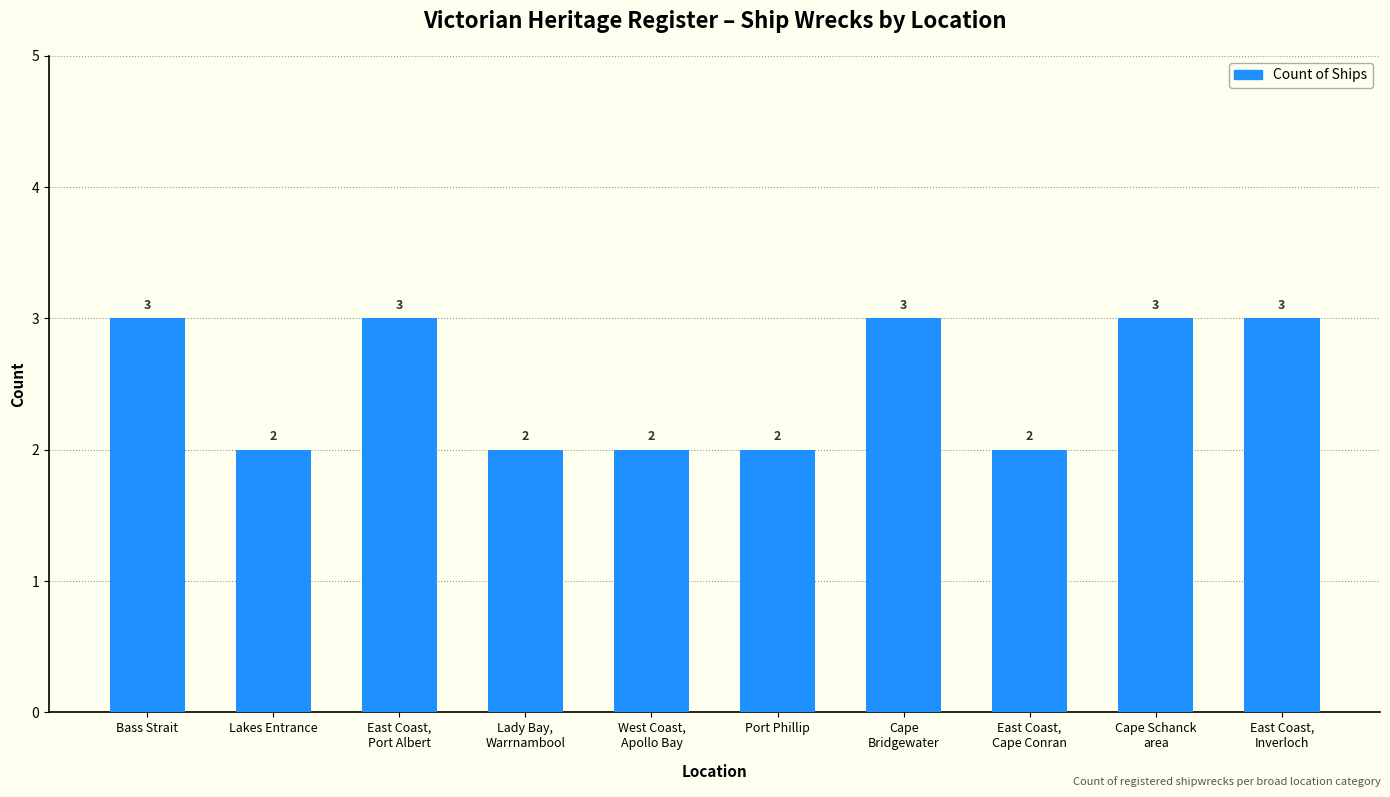

What is the greatest value displayed?

3